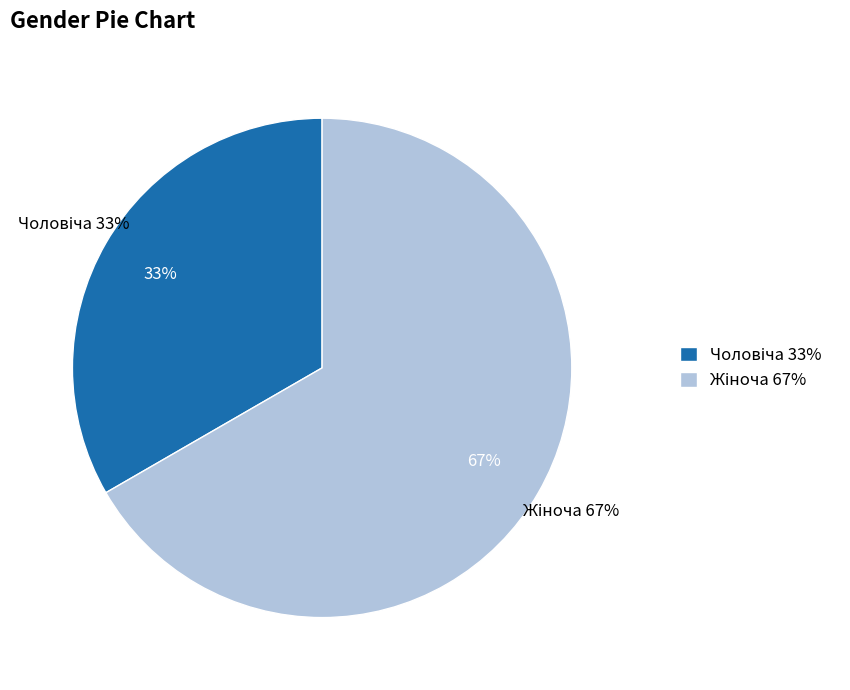

What portion of the pie excludes Жіноча?

33.3%